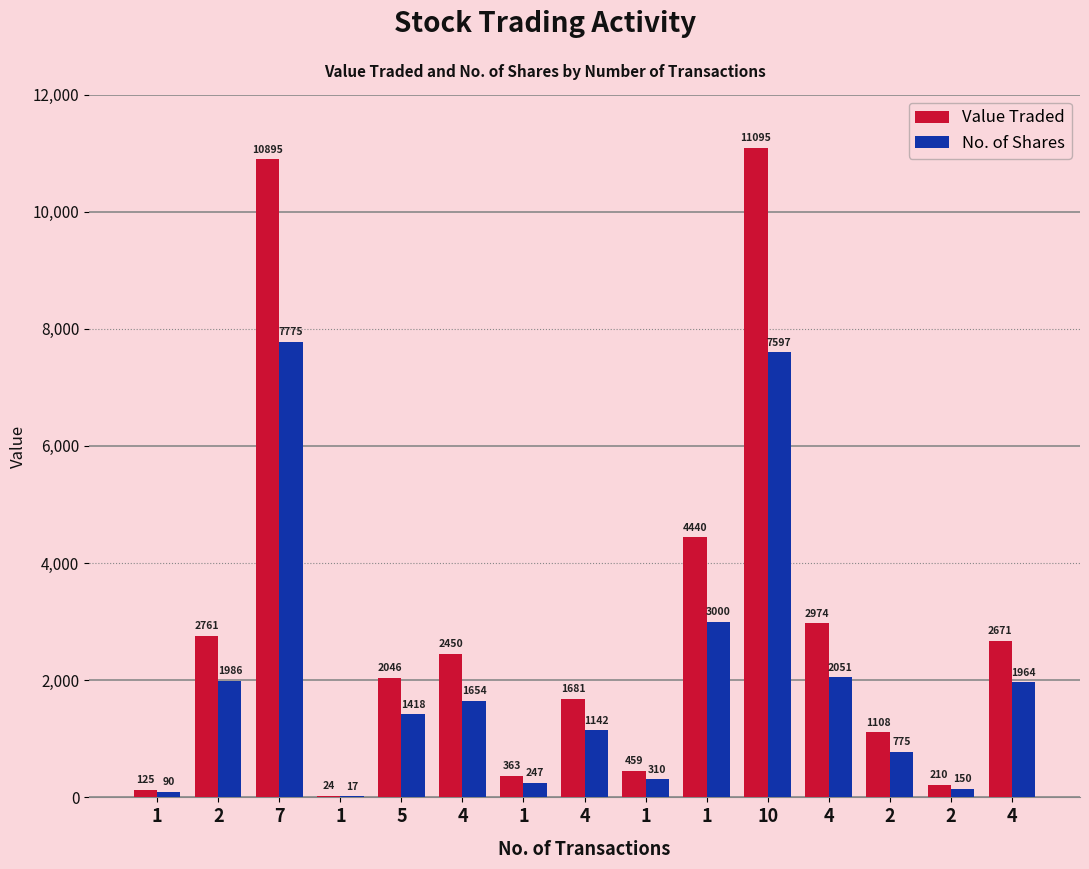

Between 2 and 1, which is larger?

1